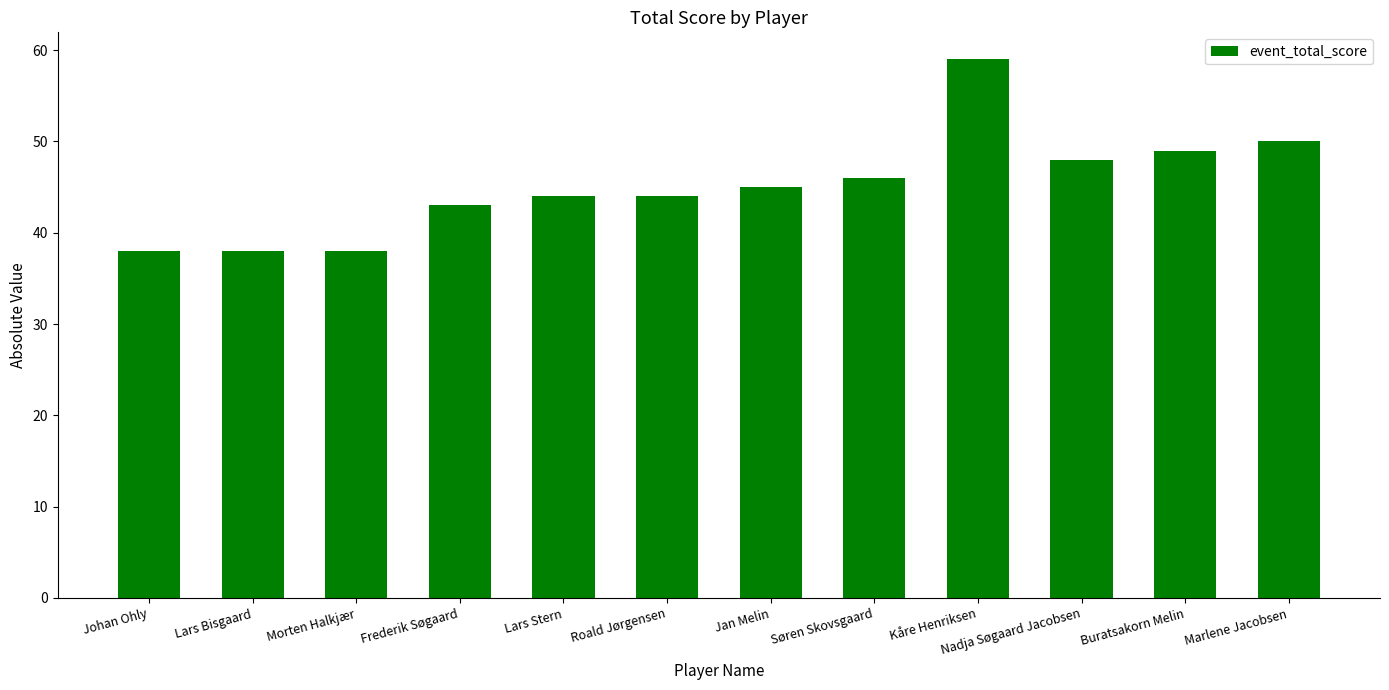

Which label corresponds to the largest value in the chart?

Kåre Henriksen